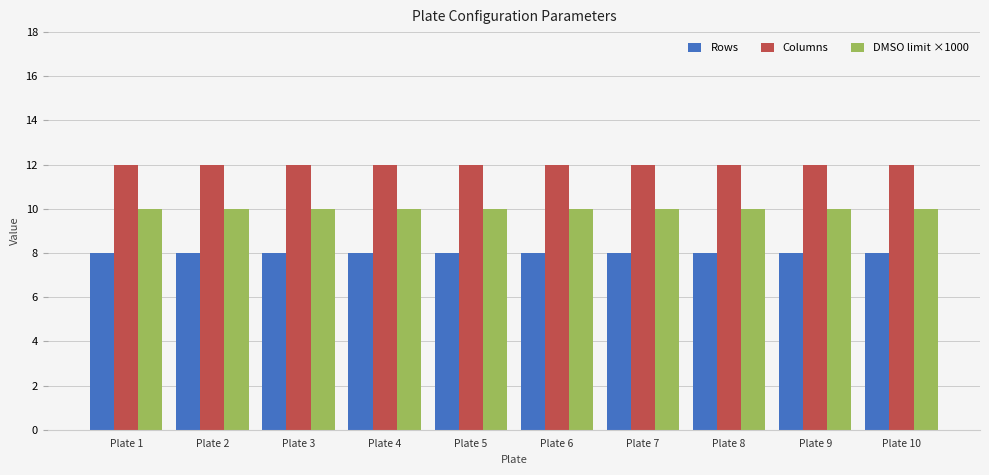

The DMSO limit ×1000 series shows 10 at Plate 9. True or false?

True